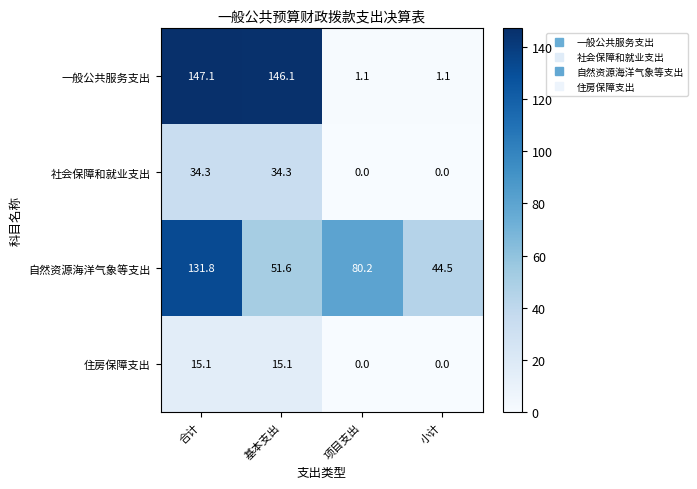

The 社会保障和就业支出 series shows 34.3 at 基本支出. True or false?

True